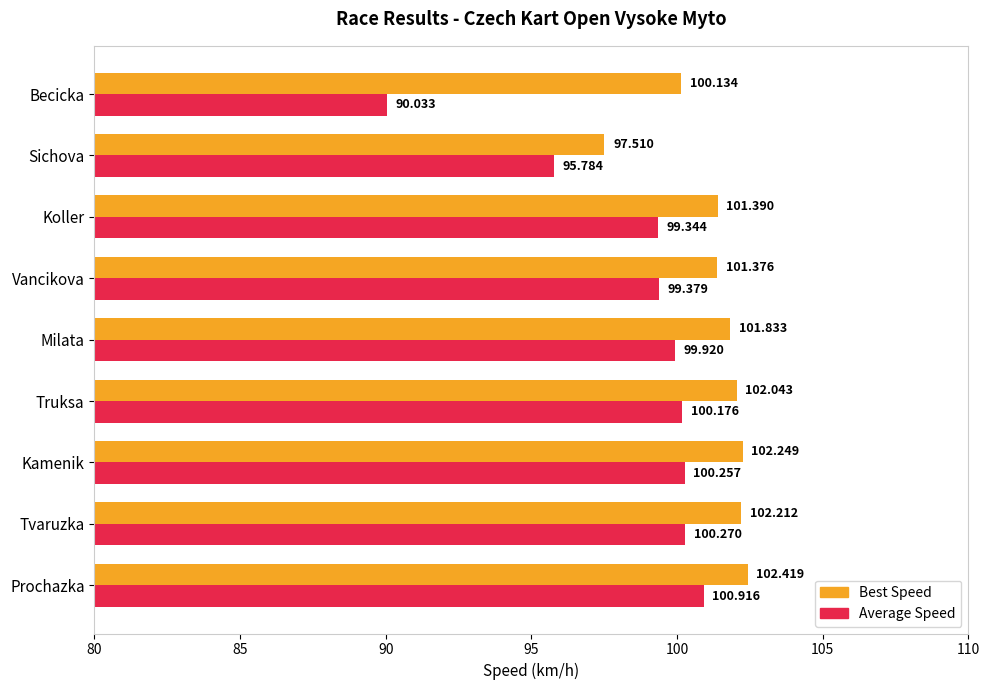

Between Kamenik and Sichova, which series saw the biggest shift?

Best Speed